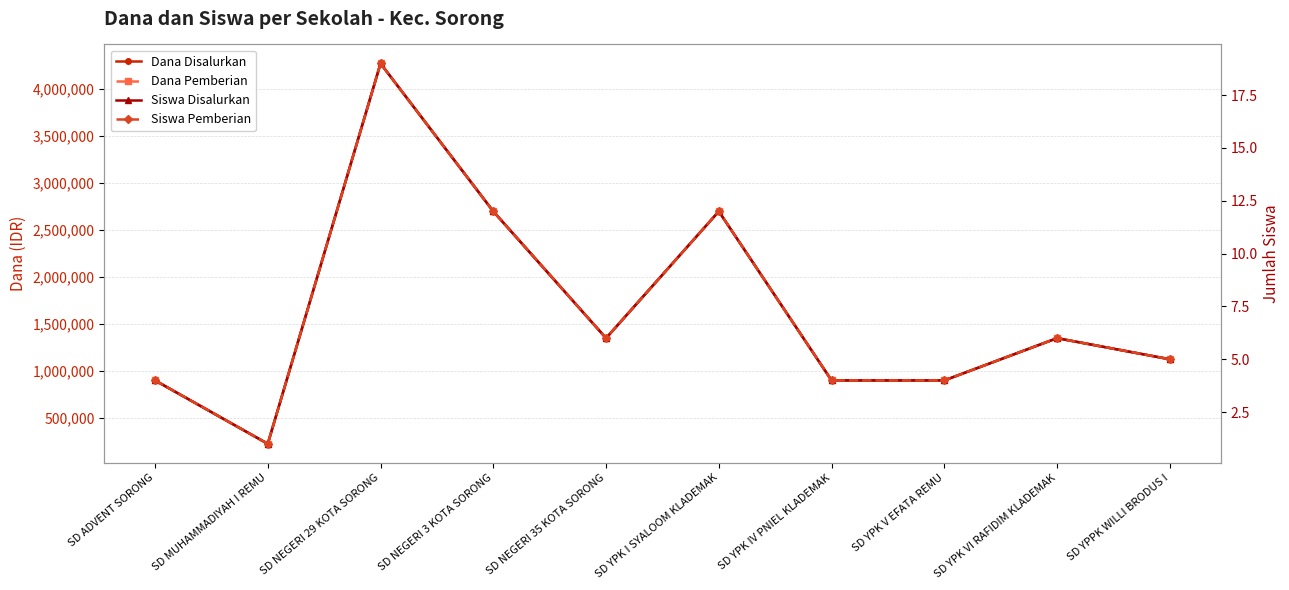

Reading left to right, what are all the values shown in this chart?

Dana Disalurkan: 900000	225000	4275000	2700000	1350000	2700000	900000	900000	1350000	1125000
Dana Pemberian: 900000	225000	4275000	2700000	1350000	2700000	900000	900000	1350000	1125000
Siswa Disalurkan: 4	1	19	12	6	12	4	4	6	5
Siswa Pemberian: 4	1	19	12	6	12	4	4	6	5